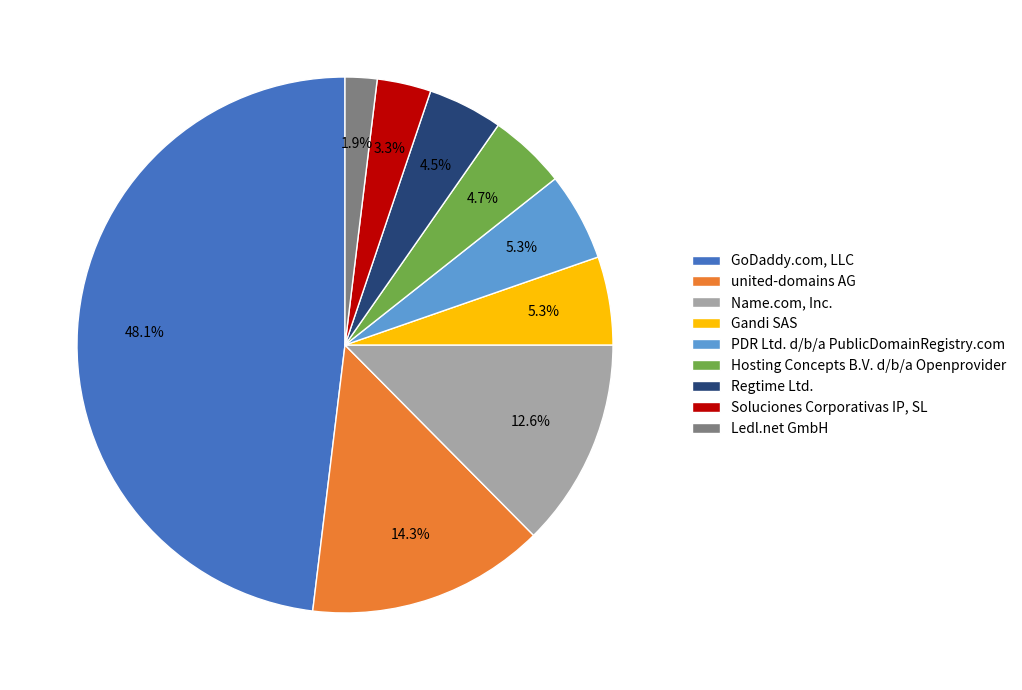

What is the ratio of the value at Soluciones Corporativas IP, SL to the value at GoDaddy.com, LLC?

0.1